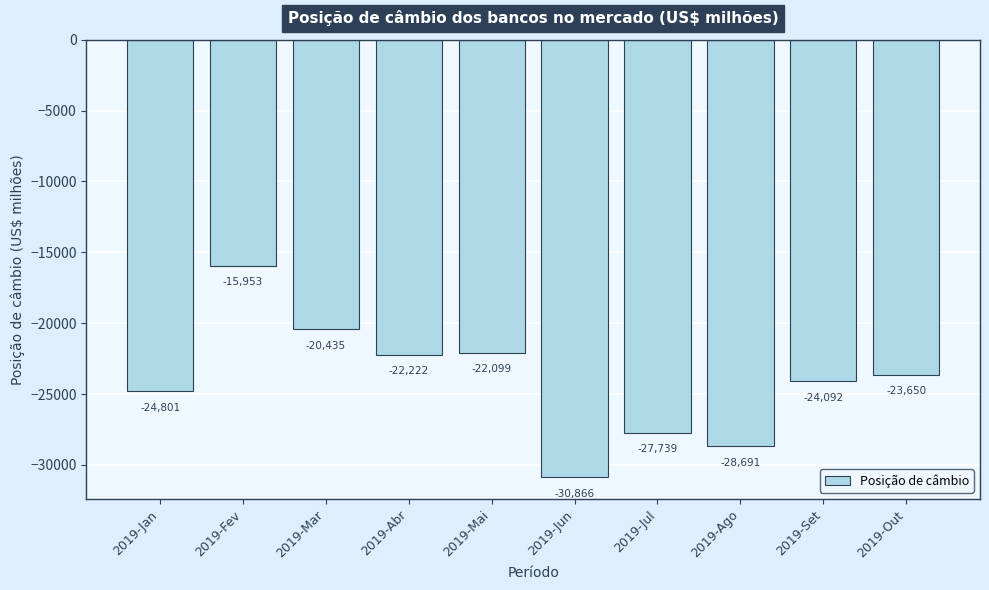

Rank the categories by value from highest to lowest.

2019-Fev, 2019-Mar, 2019-Mai, 2019-Abr, 2019-Out, 2019-Set, 2019-Jan, 2019-Jul, 2019-Ago, 2019-Jun